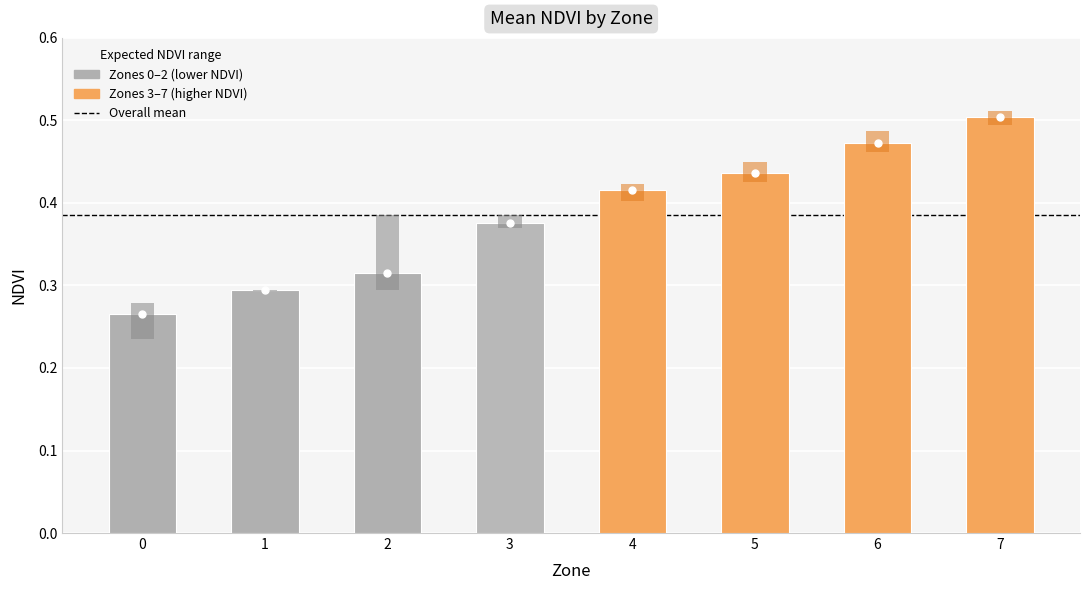

What is the smallest value displayed?

0.3